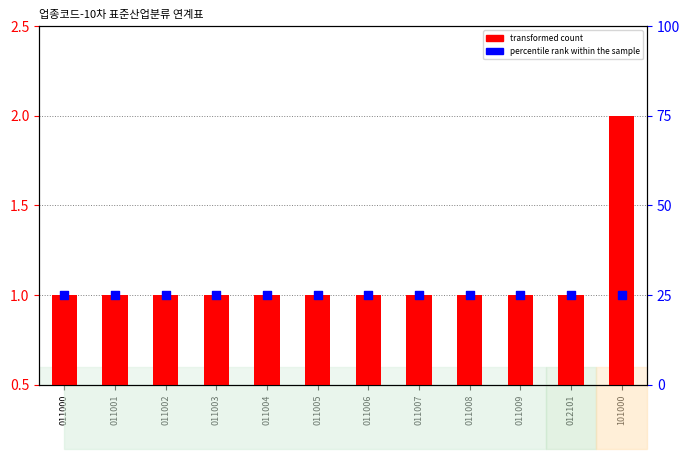

Which series has the largest Y range (max minus min)?

transformed count